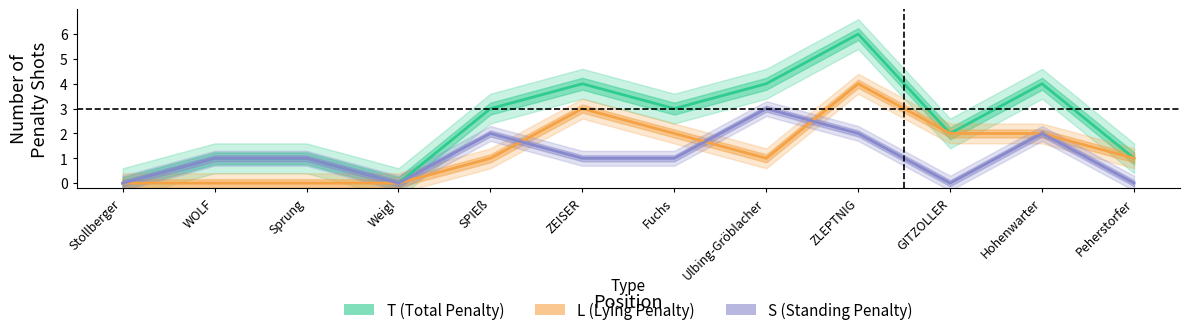

Which series changed the most between Stollberger and Peherstorfer?

T (Total Penalty)